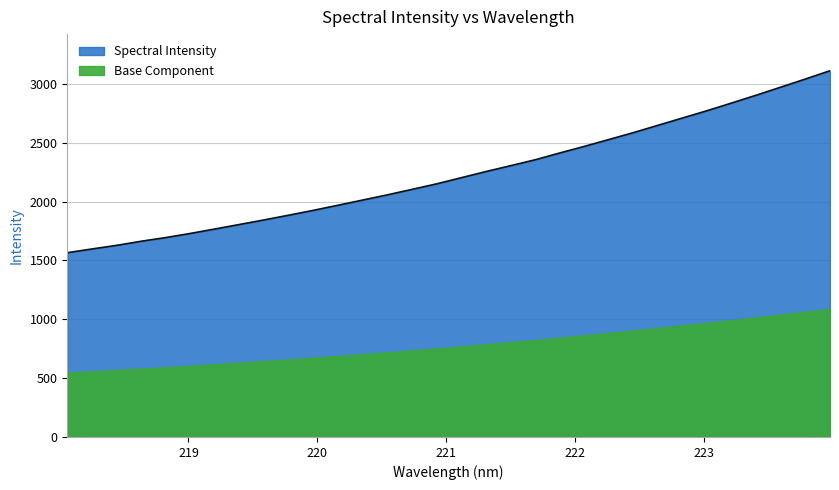

What is the value of the 11th point from the left?

1926.6